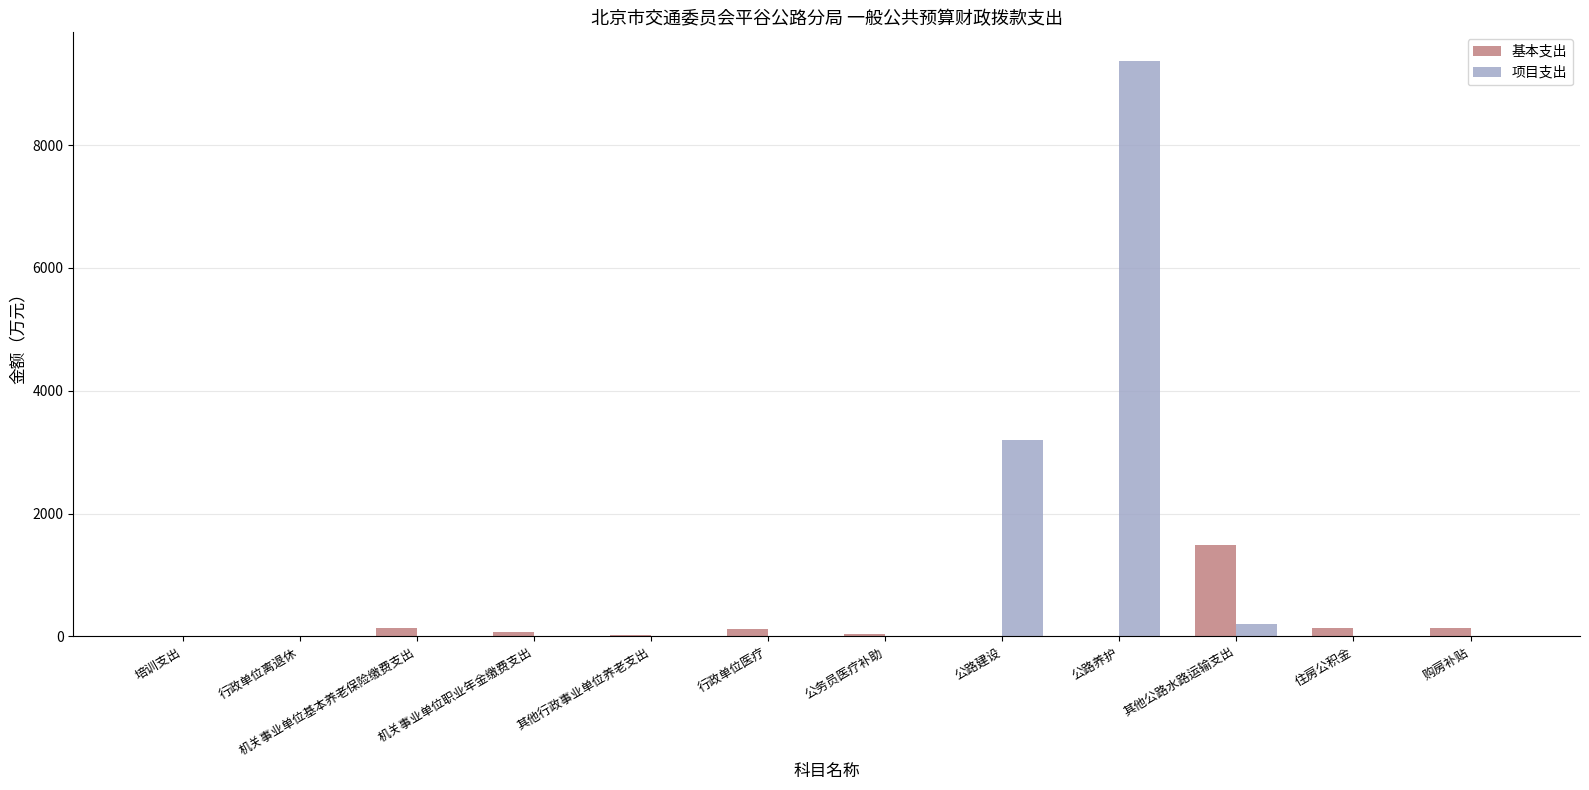

At which category is the sum across all series the highest?

公路养护